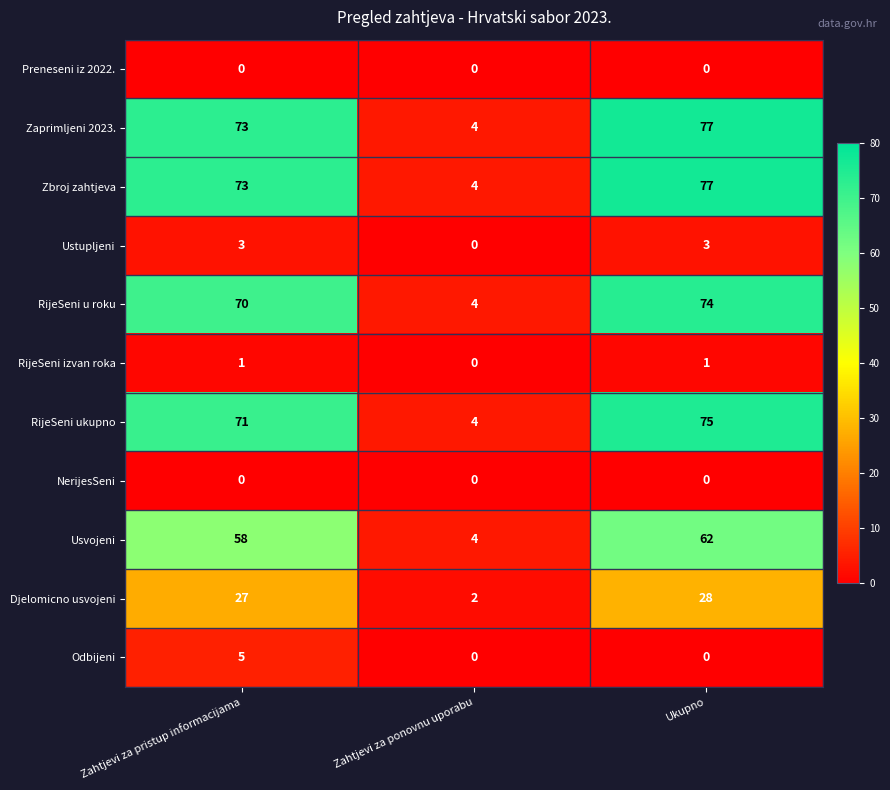

How many RijeSeni izvan roka values are between 0 and 1?

3